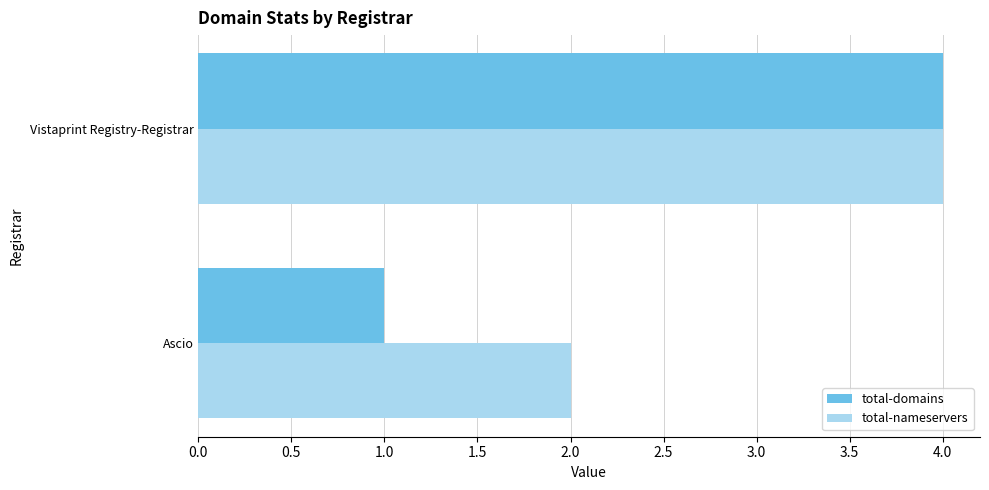

Between Ascio and Vistaprint Registry-Registrar, which series saw the biggest shift?

total-domains